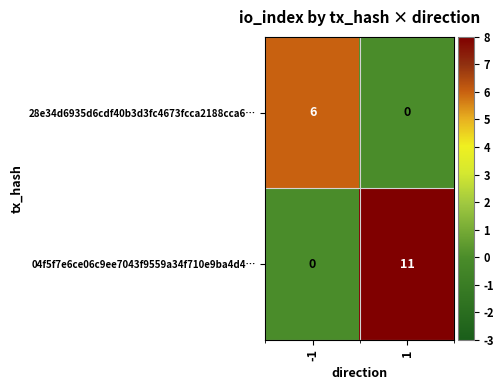

What is the maximum value shown in the chart?

11